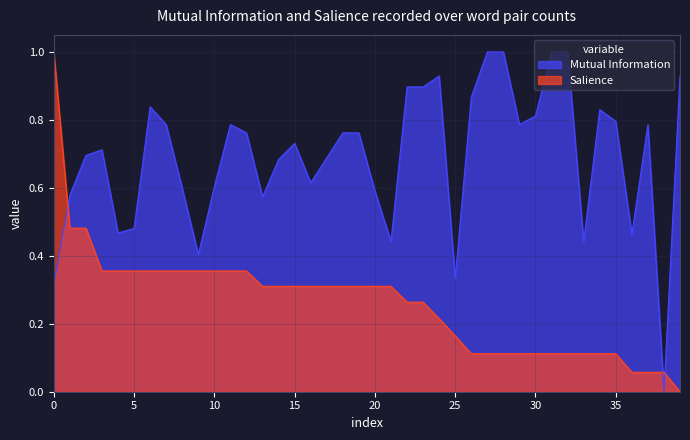

What is the average value of the Salience series?

0.3